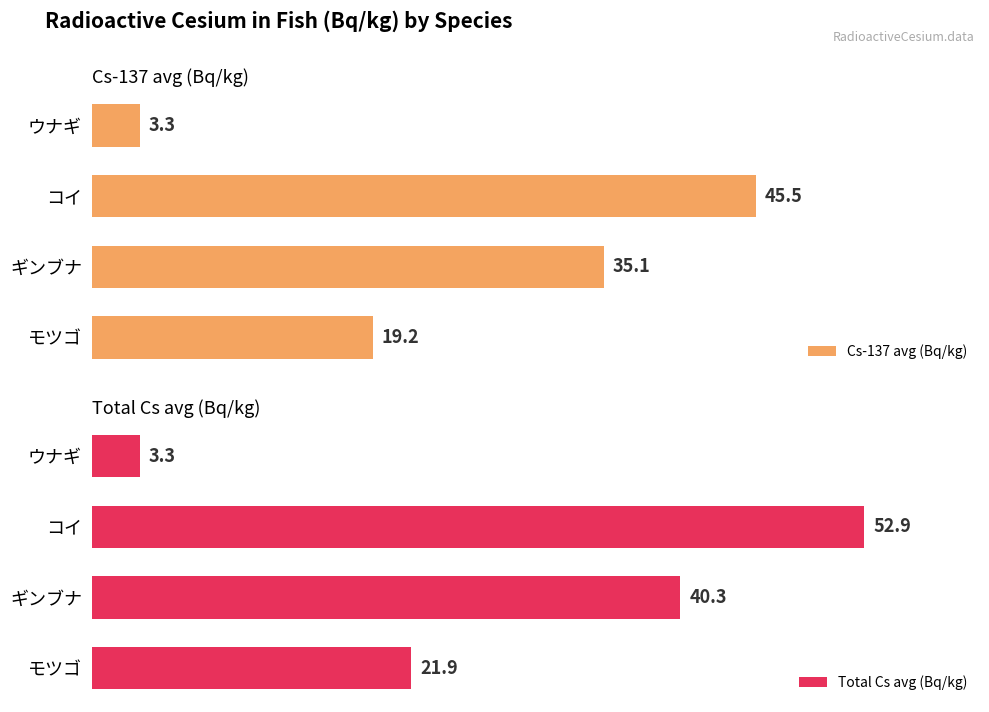

At which label is Cs-137 avg (Bq/kg) closest to 24?

モツゴ